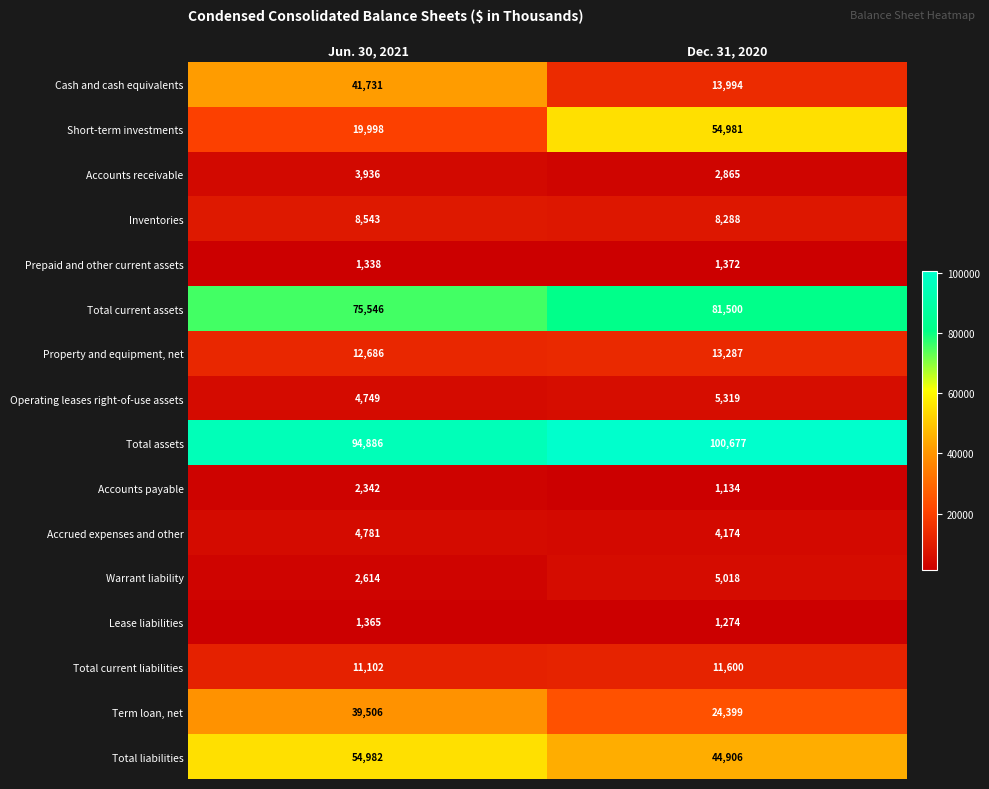

Between Jun. 30, 2021 and Dec. 31, 2020, which series saw the biggest shift?

Short-term investments